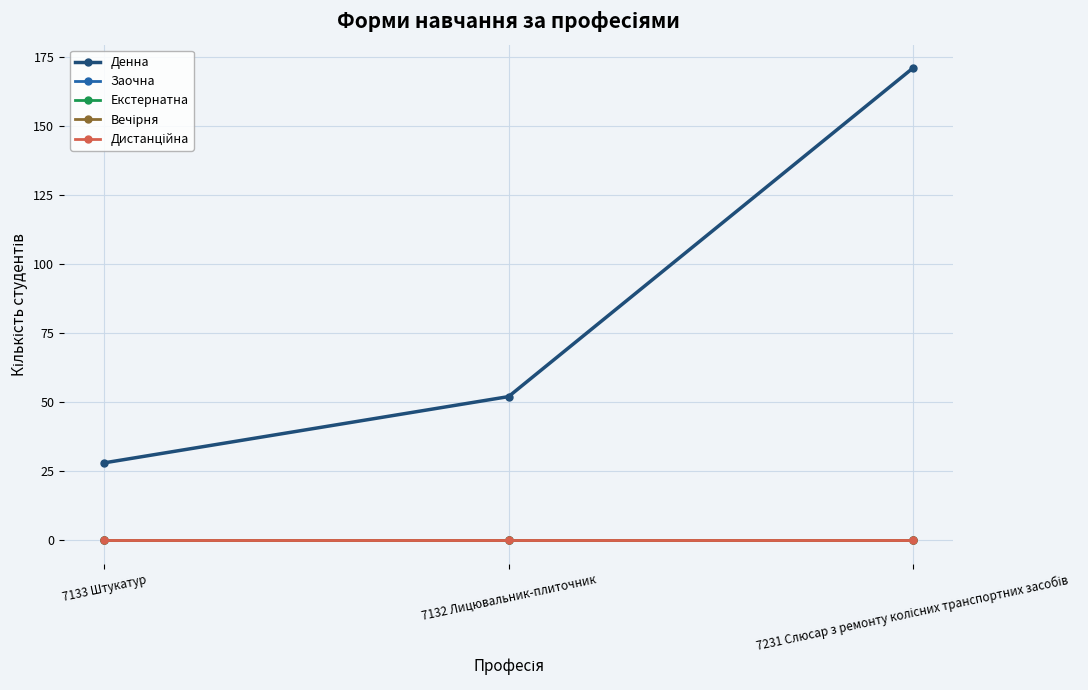

What position from the right is 7231 Слюсар з ремонту колісних транспортних засобів?

1